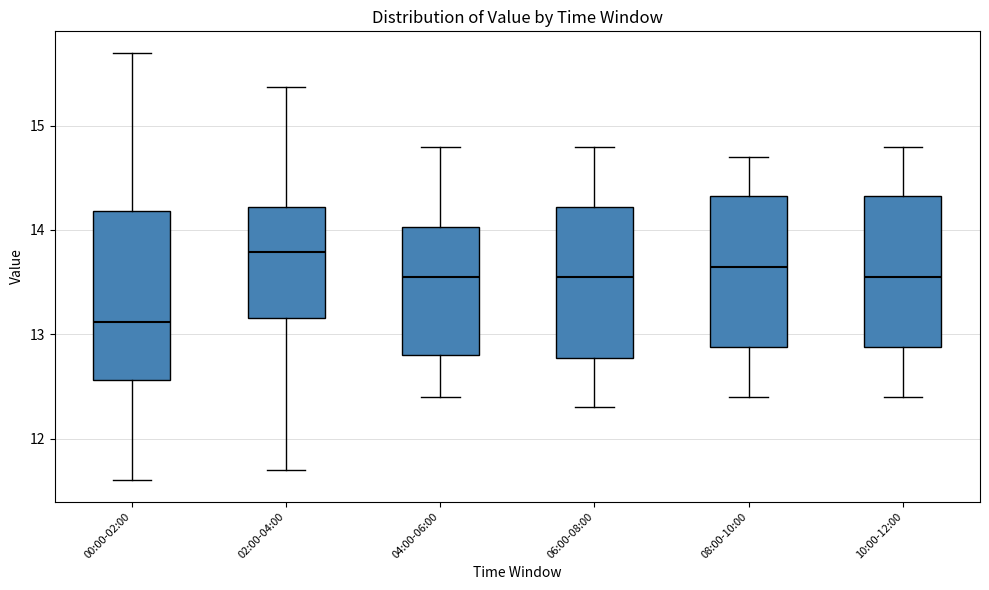

Which box has the highest median line?

02:00-04:00